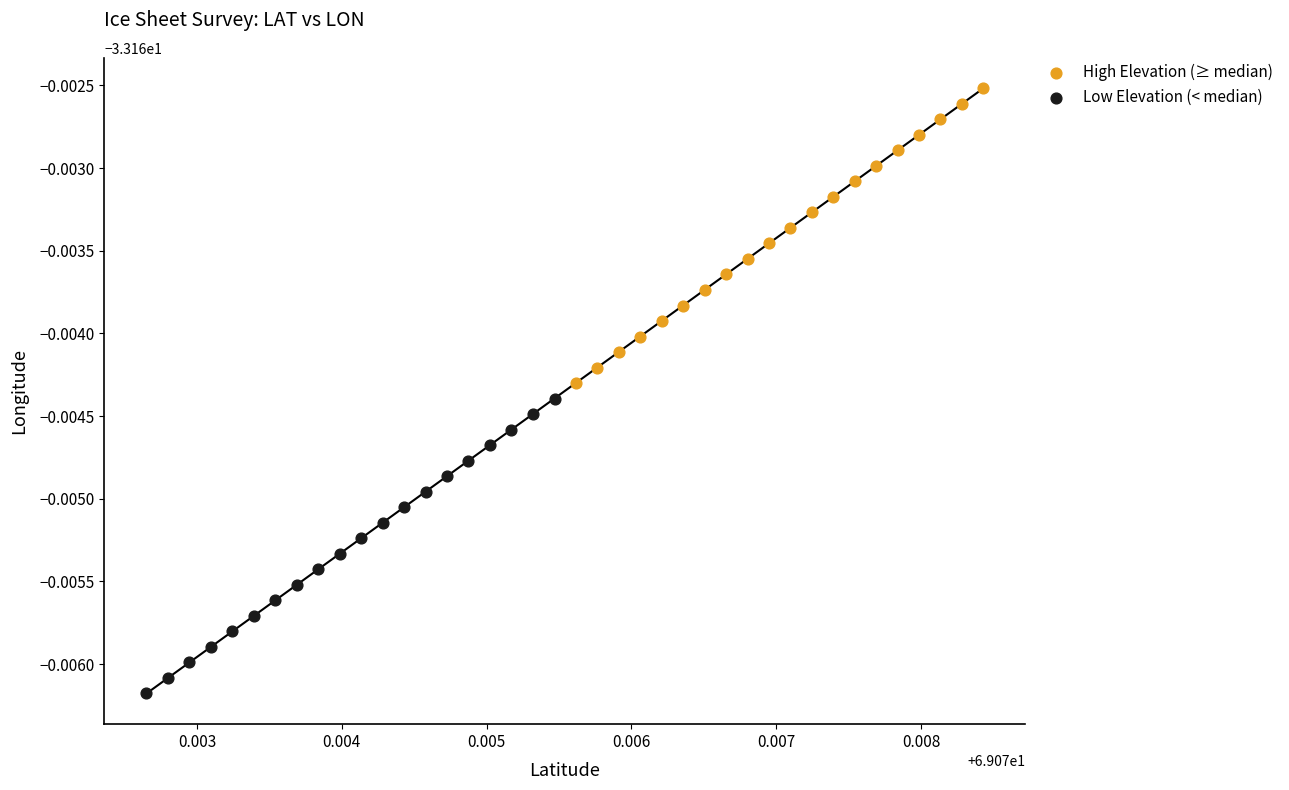

Which series contains the highest Y value?

High Elevation (≥ median)